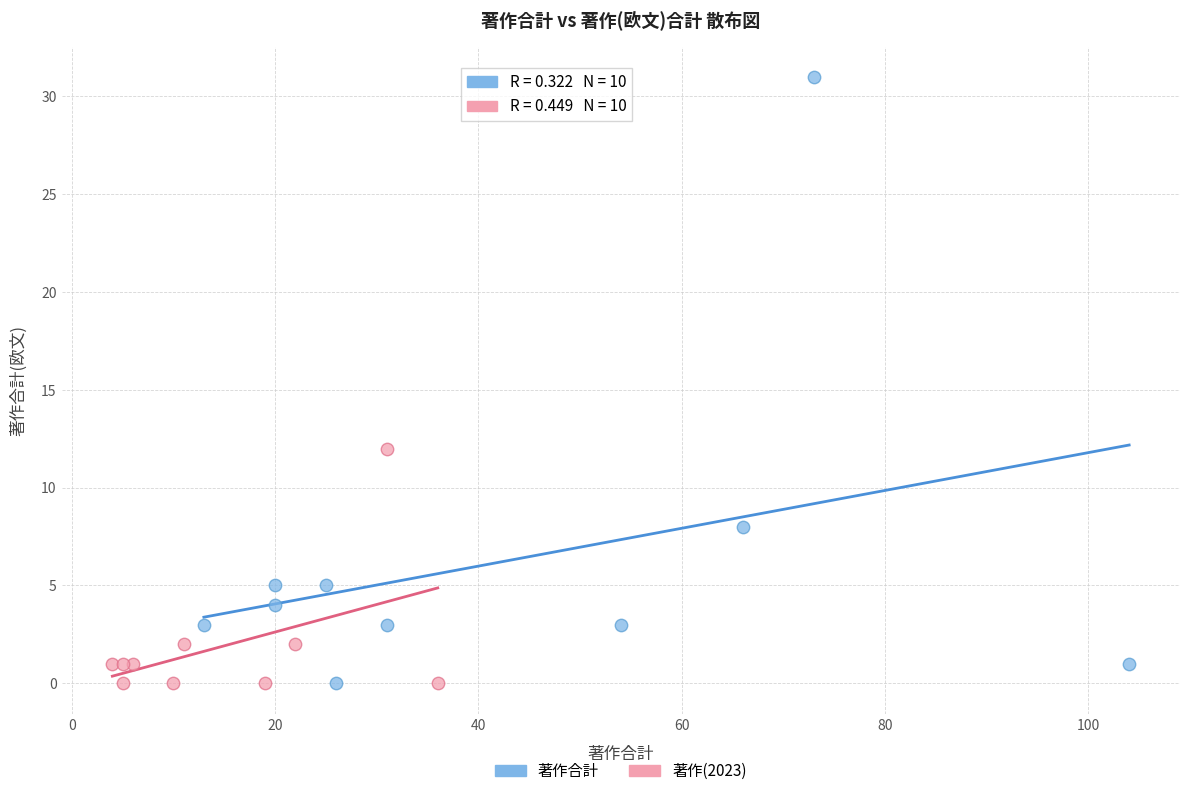

Which series has the largest Y range (max minus min)?

著作合計